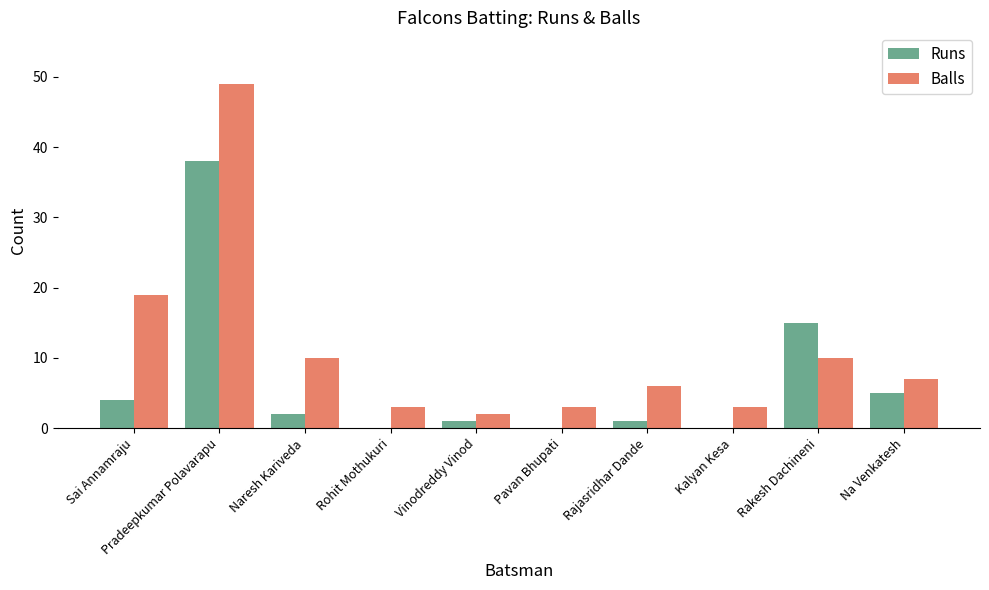

Between Pradeepkumar Polavarapu and Vinodreddy Vinod, which series saw the biggest shift?

Balls